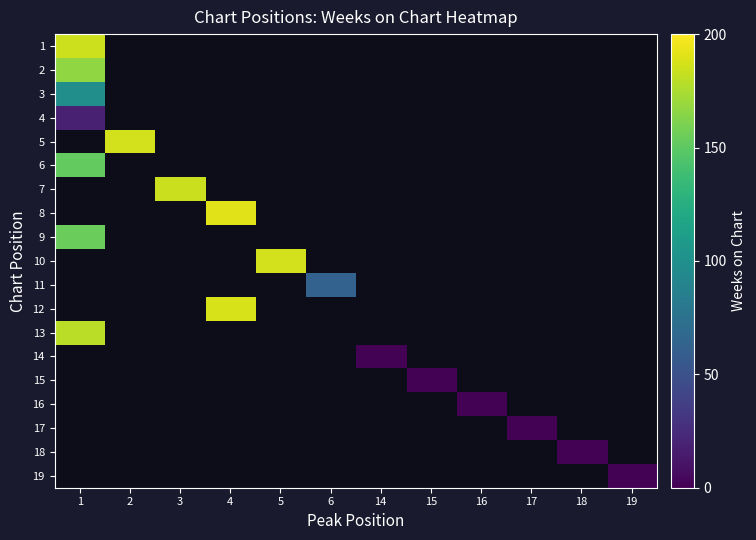

At which label is row_1 closest to 167?

1